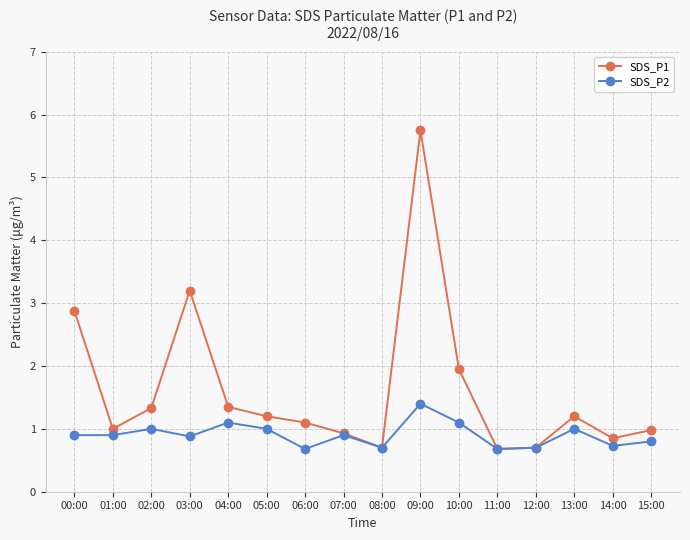

Does the chart have visible grid lines?

Yes